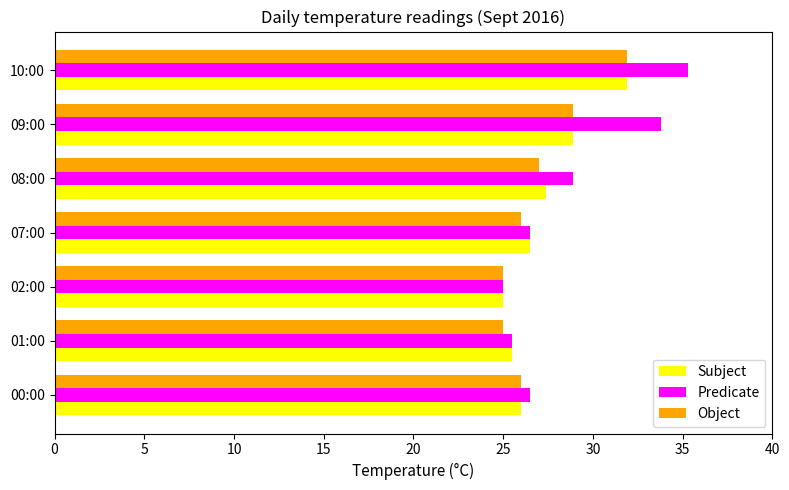

At which category is the sum across all series the highest?

10:00